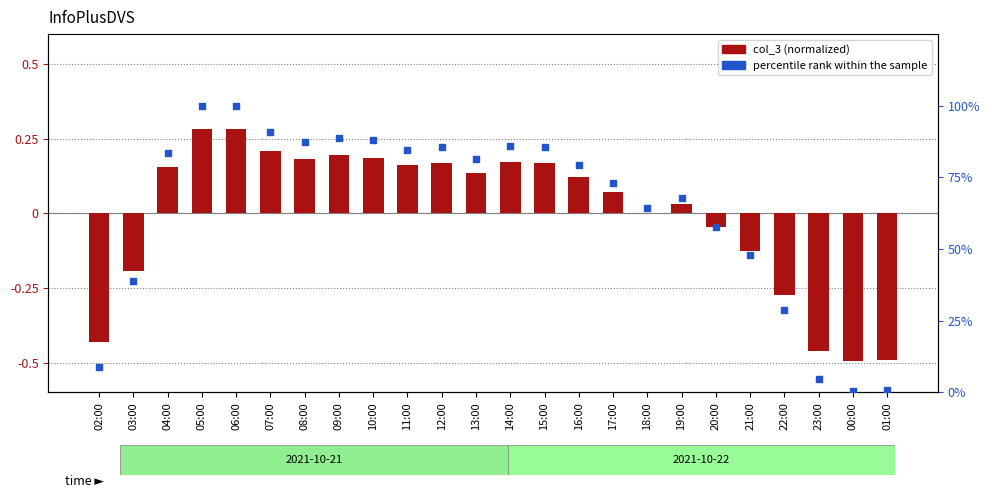

Which series has the largest Y range (max minus min)?

percentile rank within the sample